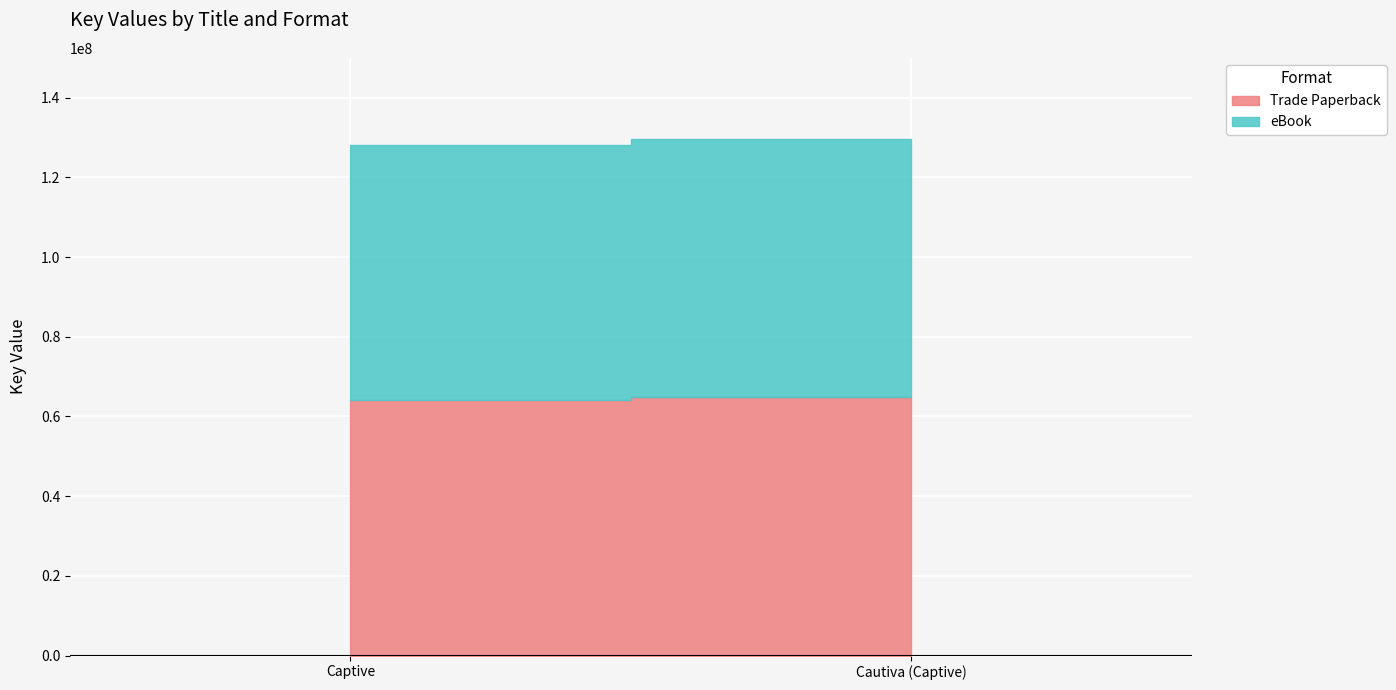

What is the difference between the maximum and minimum values in the eBook series?

697429